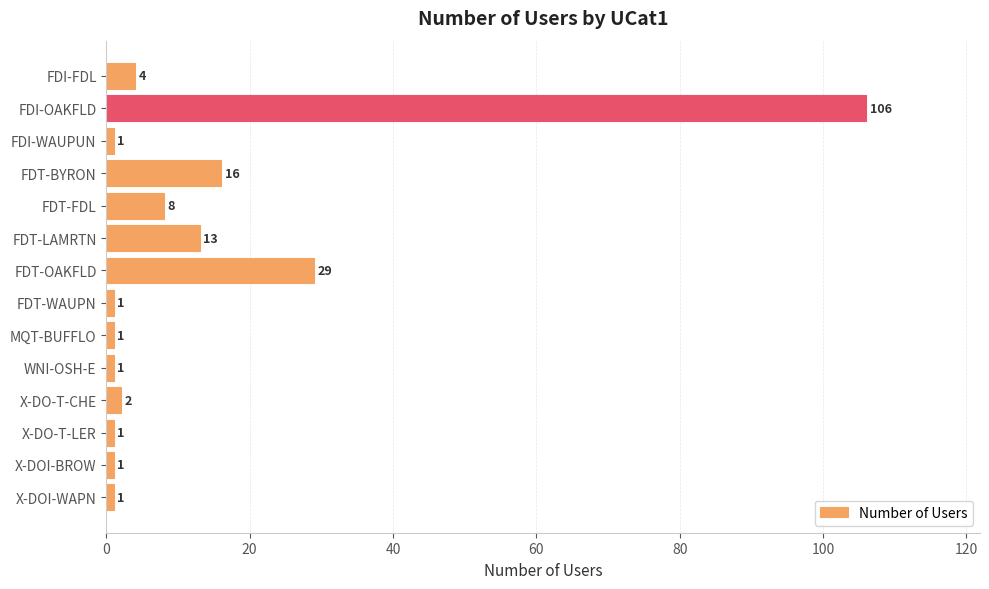

What position from the bottom is X-DOI-WAPN?

1